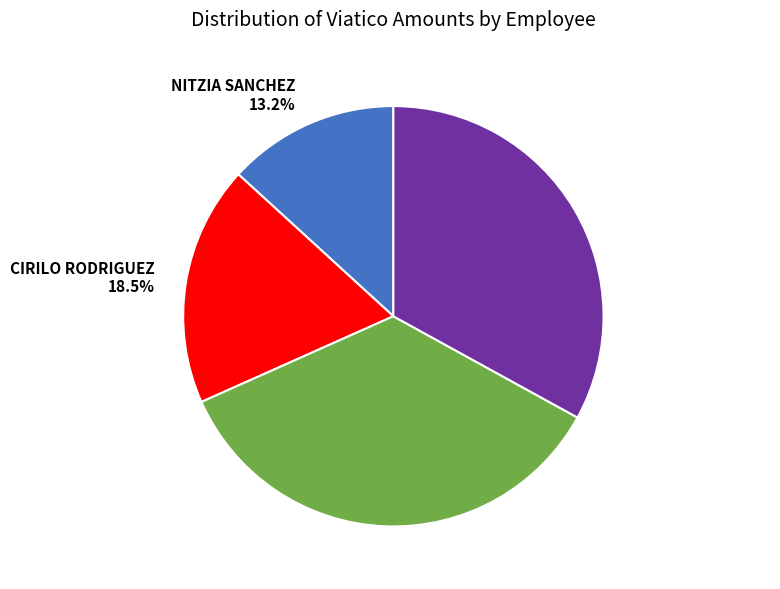

Does RODOLFO BROUWER account for over 50% of the chart?

No